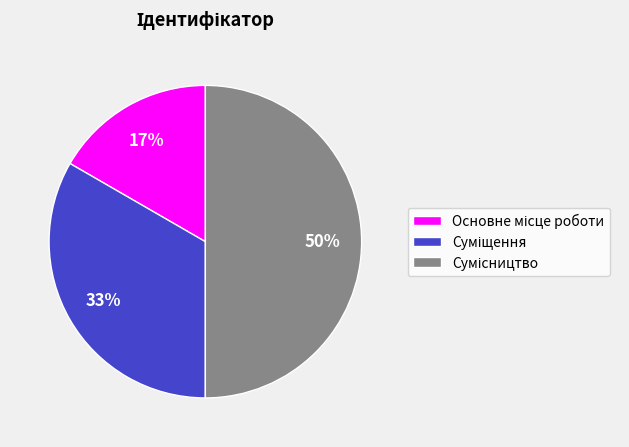

To the nearest percent, what is the average slice percentage?

33%